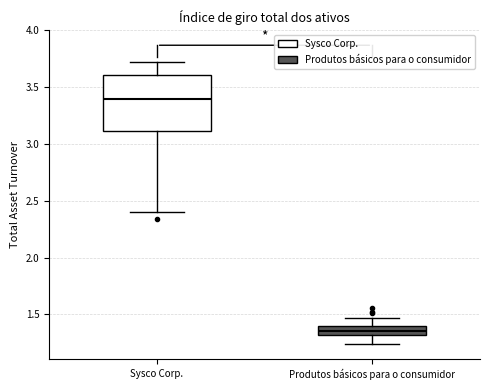

Where is the upper edge of the box for Produtos básicos para o consumidor on the y-axis? The values are not printed on the chart, so give them approximately, as read against the axis.

1.40